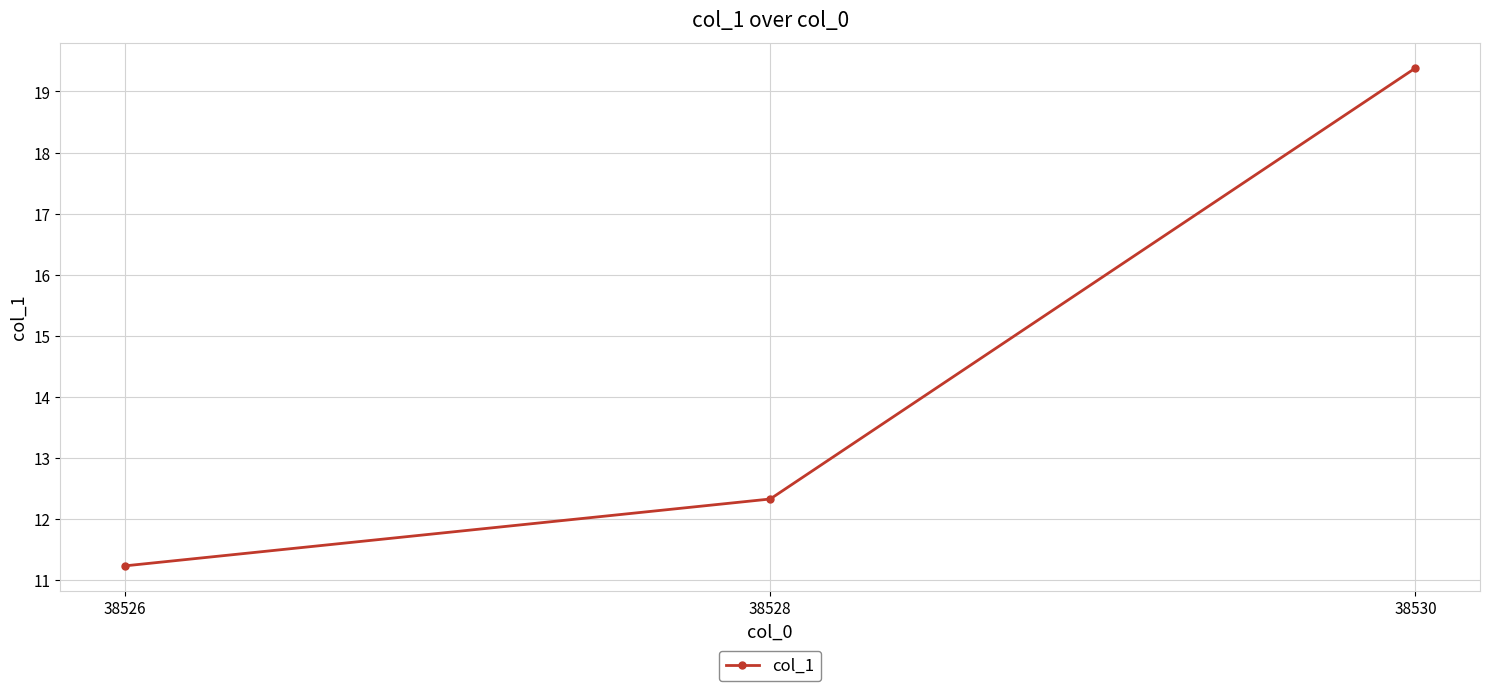

Reading right to left, what are all the values shown in this chart?

38530=19.4	38528=12.3	38526=11.2